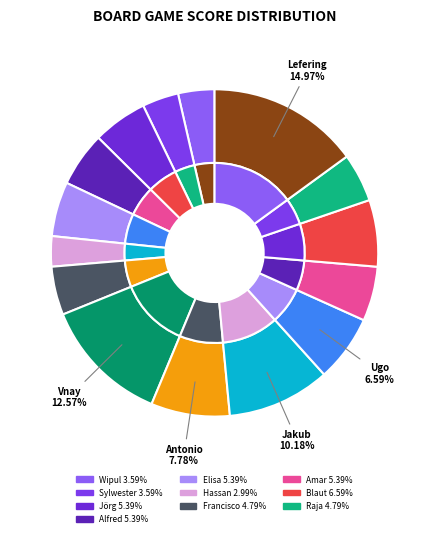

How much of the chart is everything except Blaut Witold?

93.4%